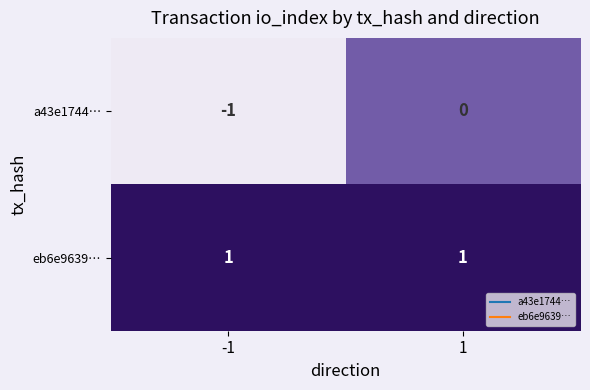

Rank the series at -1 from lowest to highest value.

a43e1744…, eb6e9639…